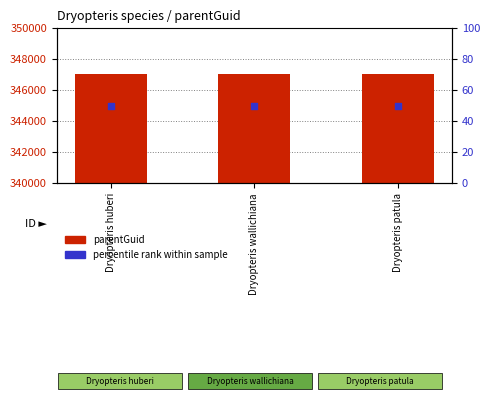

Which series contains the lowest Y value?

percentile rank within sample